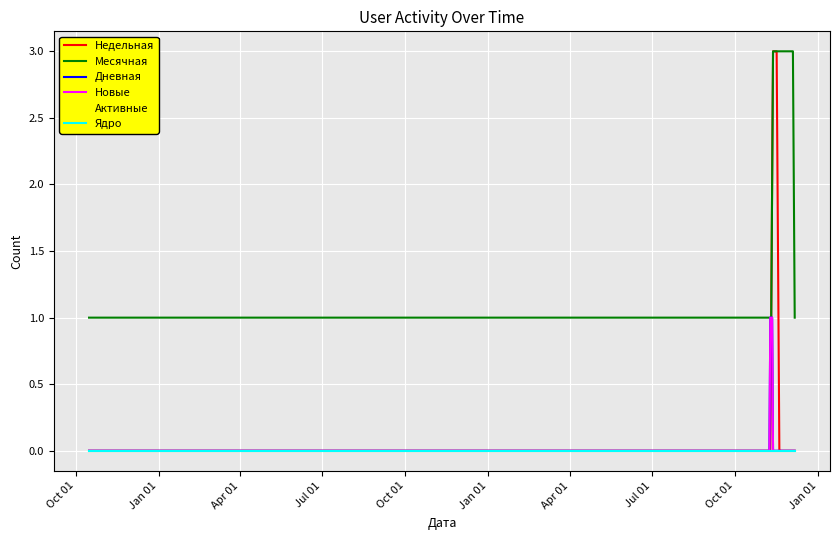

Does the chart display data point markers on the line(s)?

No